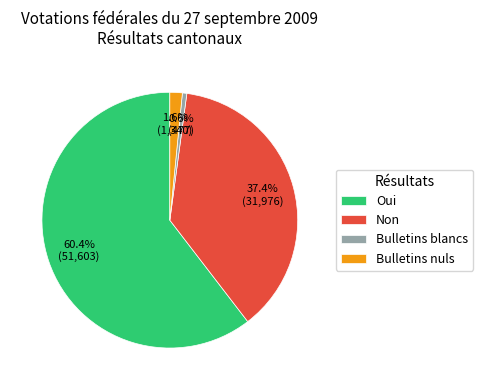

Does Oui account for over 50% of the chart?

Yes